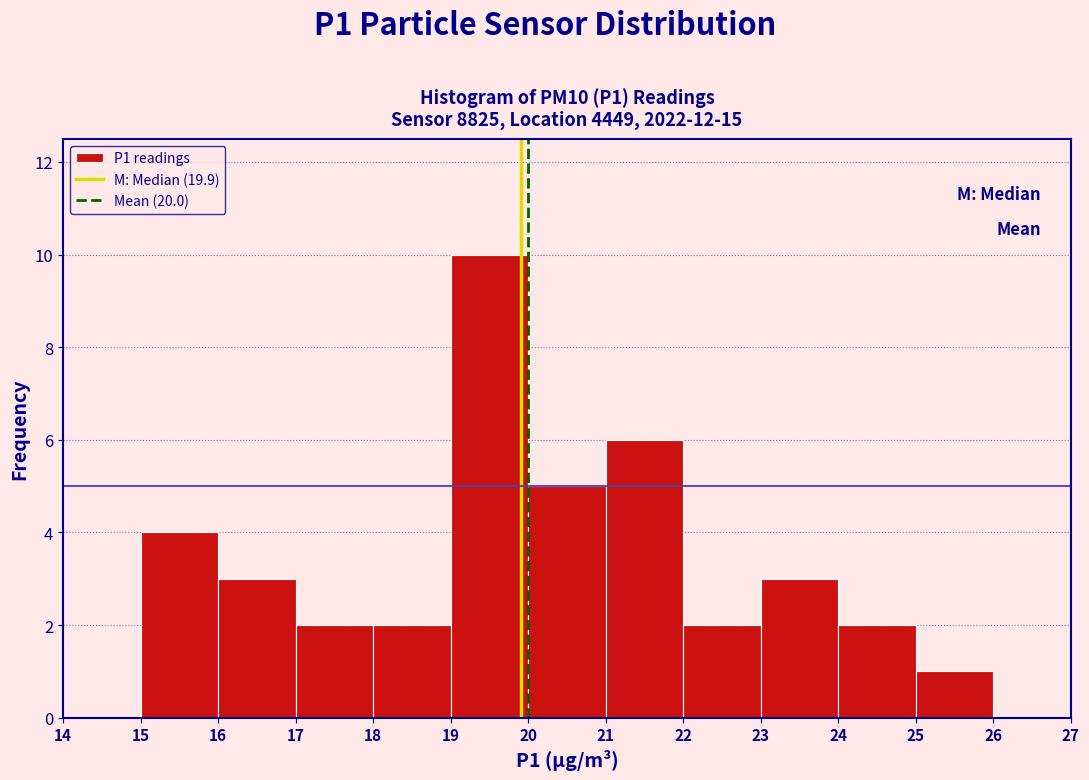

Reading left to right, list every bar in this chart as the range it spans on the x-axis followed by its height. The values are not printed on the chart, so give them approximately, as read against the axis.

14 to 15: 0
15 to 16: 4
16 to 17: 3
17 to 18: 2
18 to 19: 2
19 to 20: 10
20 to 21: 5
21 to 22: 6
22 to 23: 2
23 to 24: 3
24 to 25: 2
25 to 26: 1
26 to 27: 0